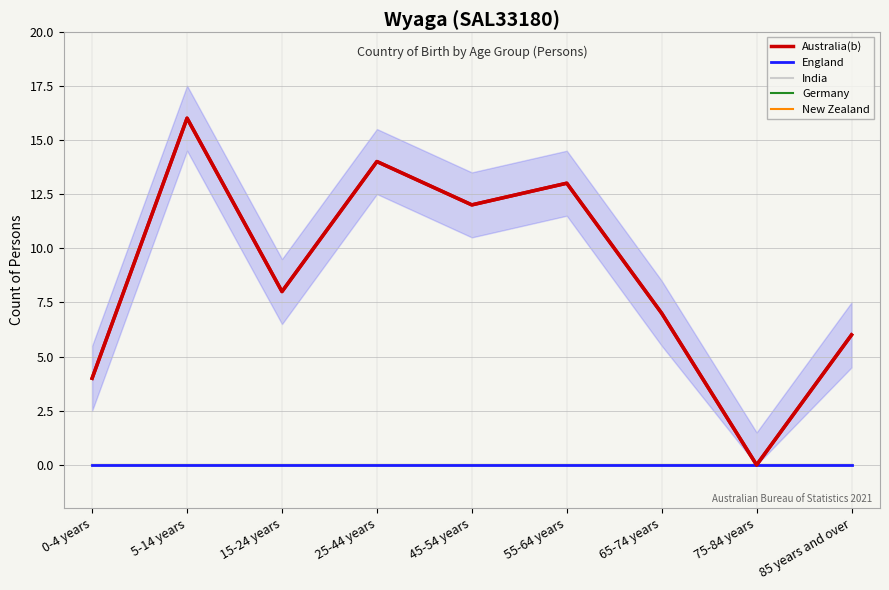

True or false: Australia(b) has more than 0 interior local peaks.

True